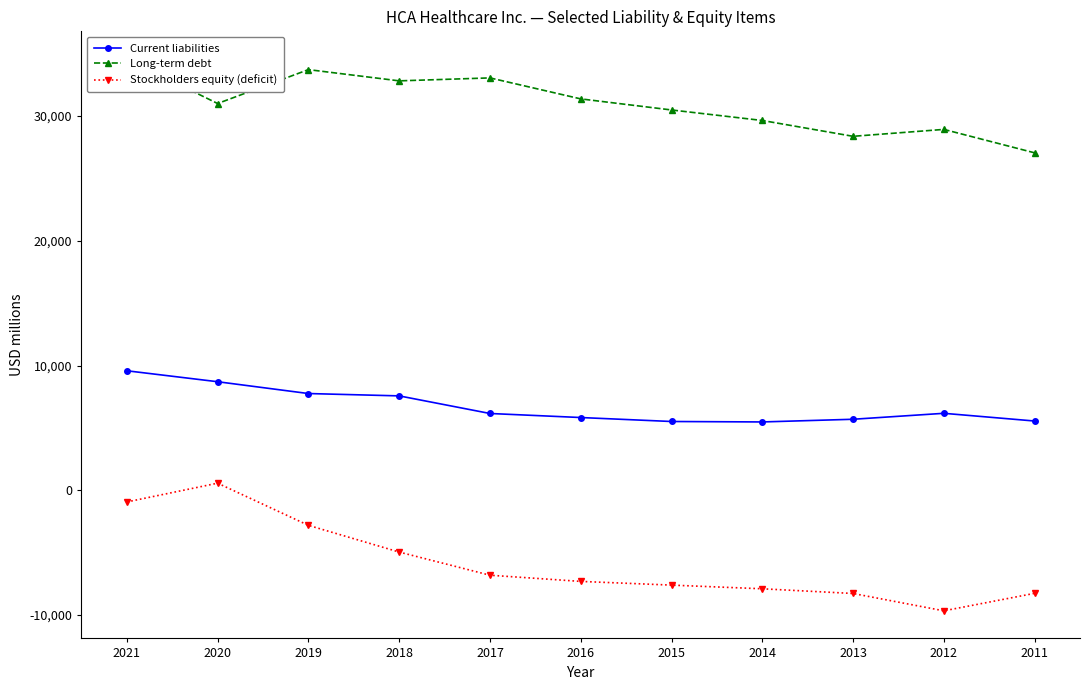

How many lines are shown in the chart?

3